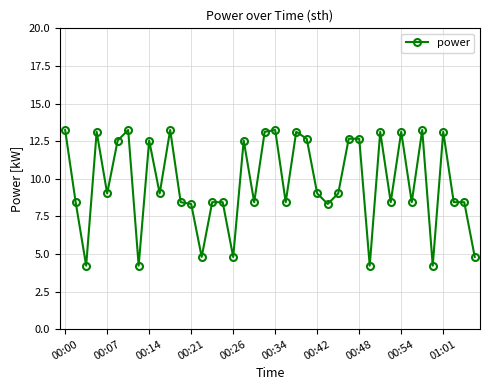

Reading left to right, list all the values displayed in this chart.

13.2	8.4	4.2	13.1	9.0	12.5	13.2	4.2	12.5	9.0	13.2	8.4	8.3	4.8	8.4	8.4	4.8	12.5	8.4	13.1	13.2	8.4	13.1	12.7	9.0	8.3	9.0	12.7	12.7	4.2	13.1	8.4	13.1	8.4	13.2	4.2	13.1	8.4	8.4	4.8